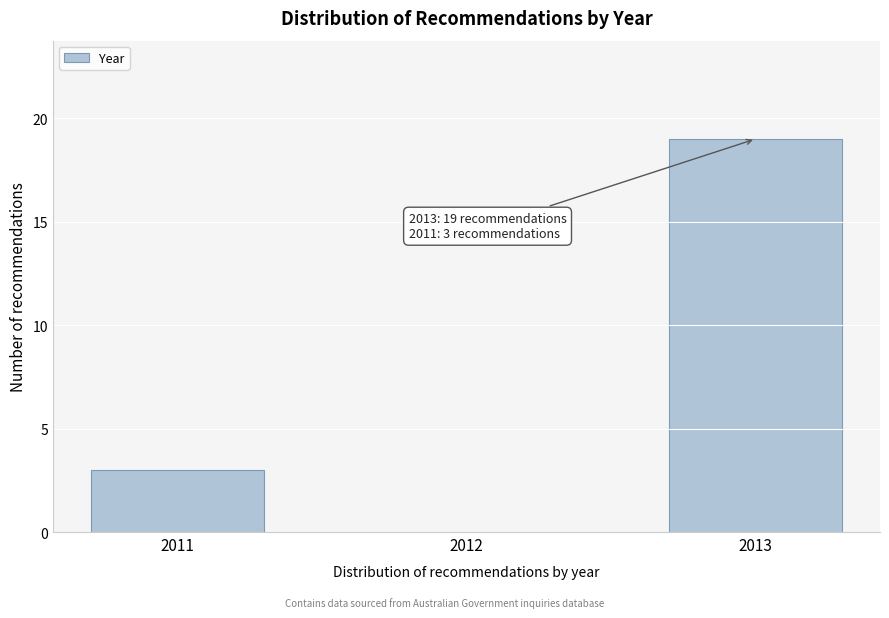

Reading left to right, list all the values displayed in this chart.

3	19